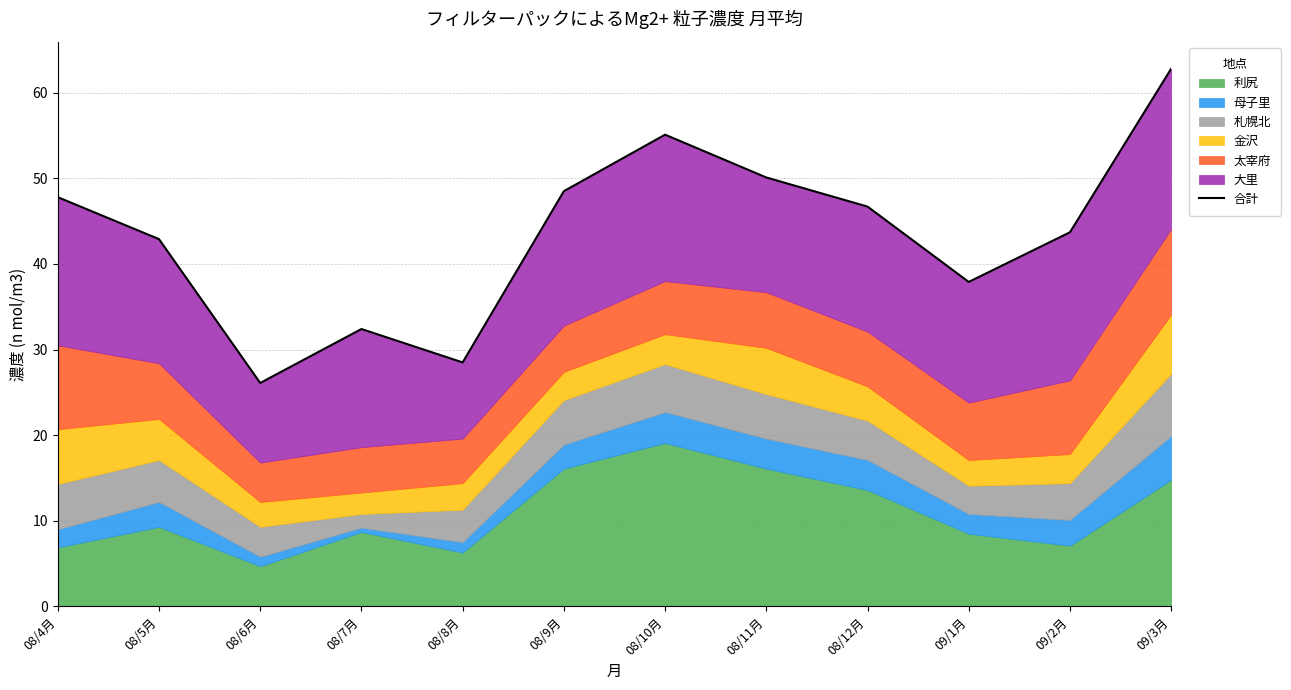

What is the minimum value shown in the chart?

26.1